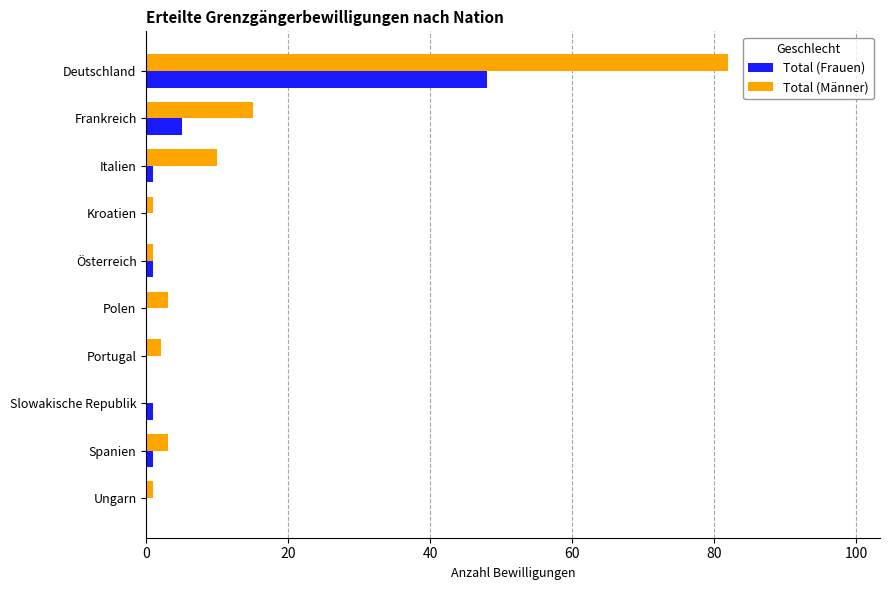

The Total (Männer) series shows 3 at Spanien. True or false?

True